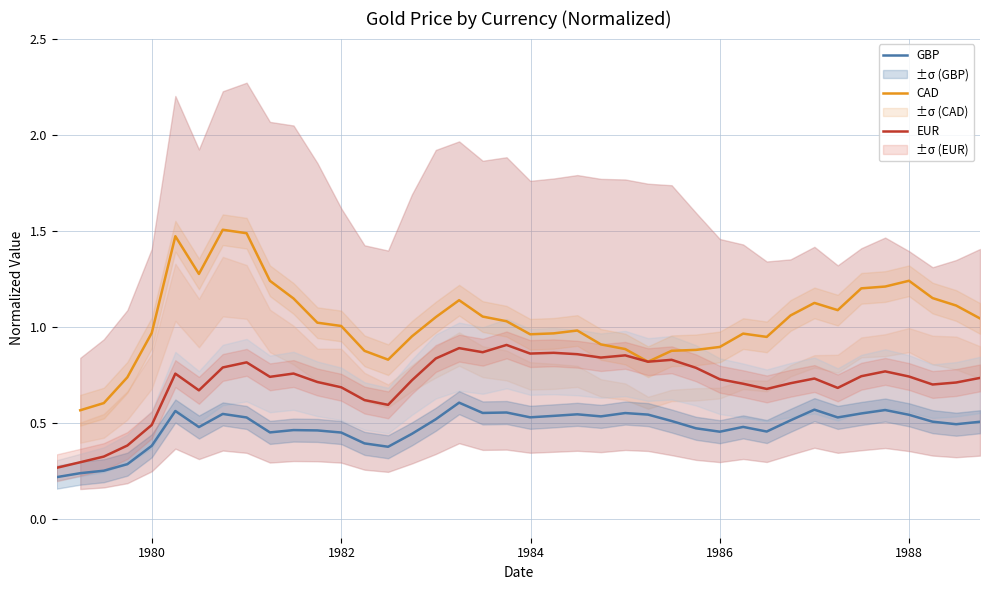

Count the number of categories in the chart.

40